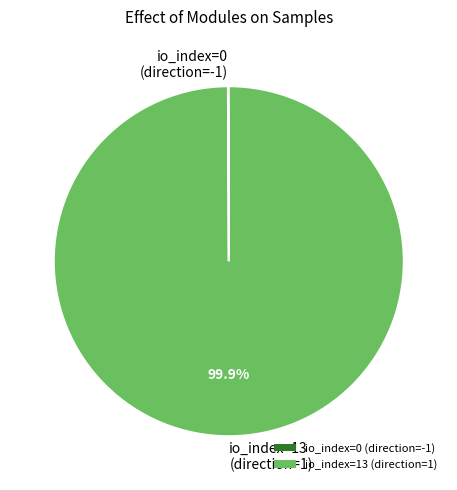

Which category accounts for the majority?

io_index=13 (direction=1)